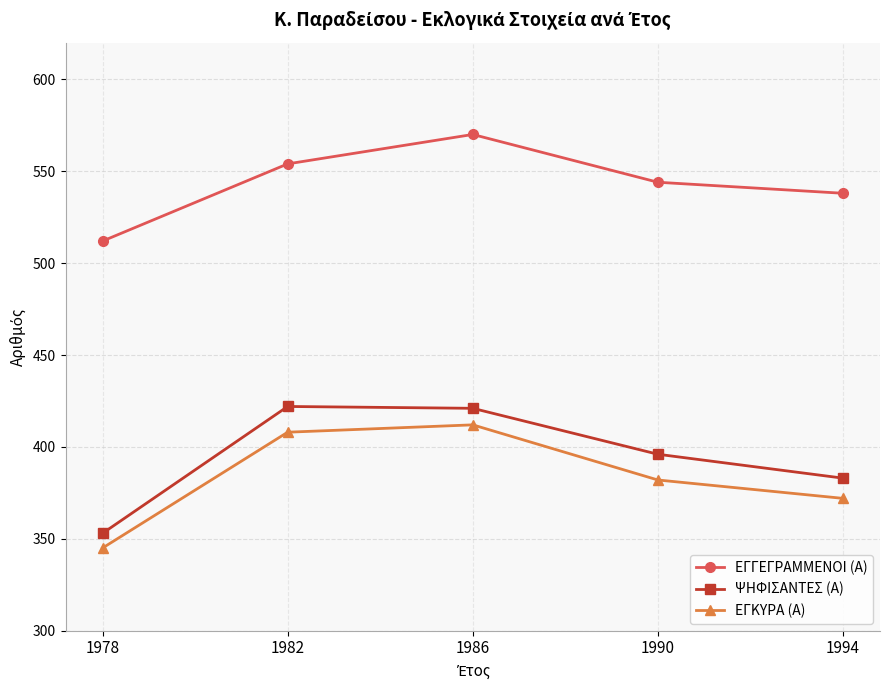

True or false: ΨΗΦΙΣΑΝΤΕΣ (Α) has more than 1 points higher than both neighbors.

False